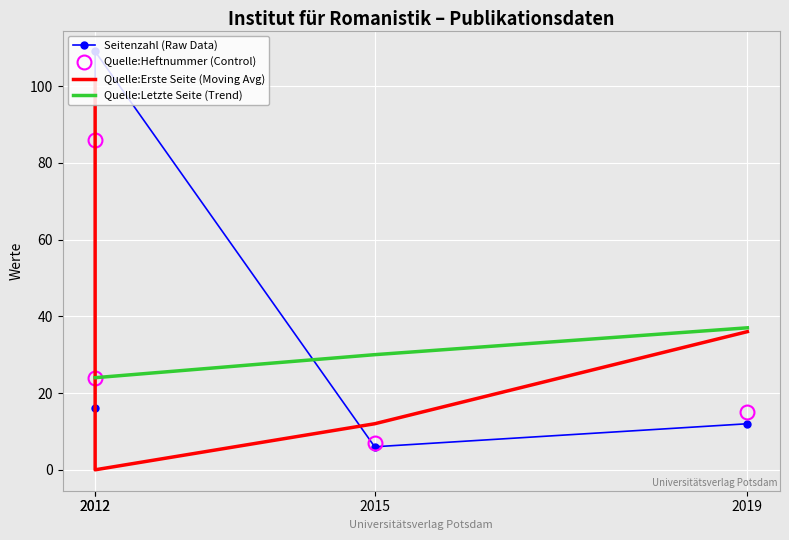

Rank the categories by Seitenzahl (Raw Data) value from lowest to highest.

2015, 2019, 2012, 2012